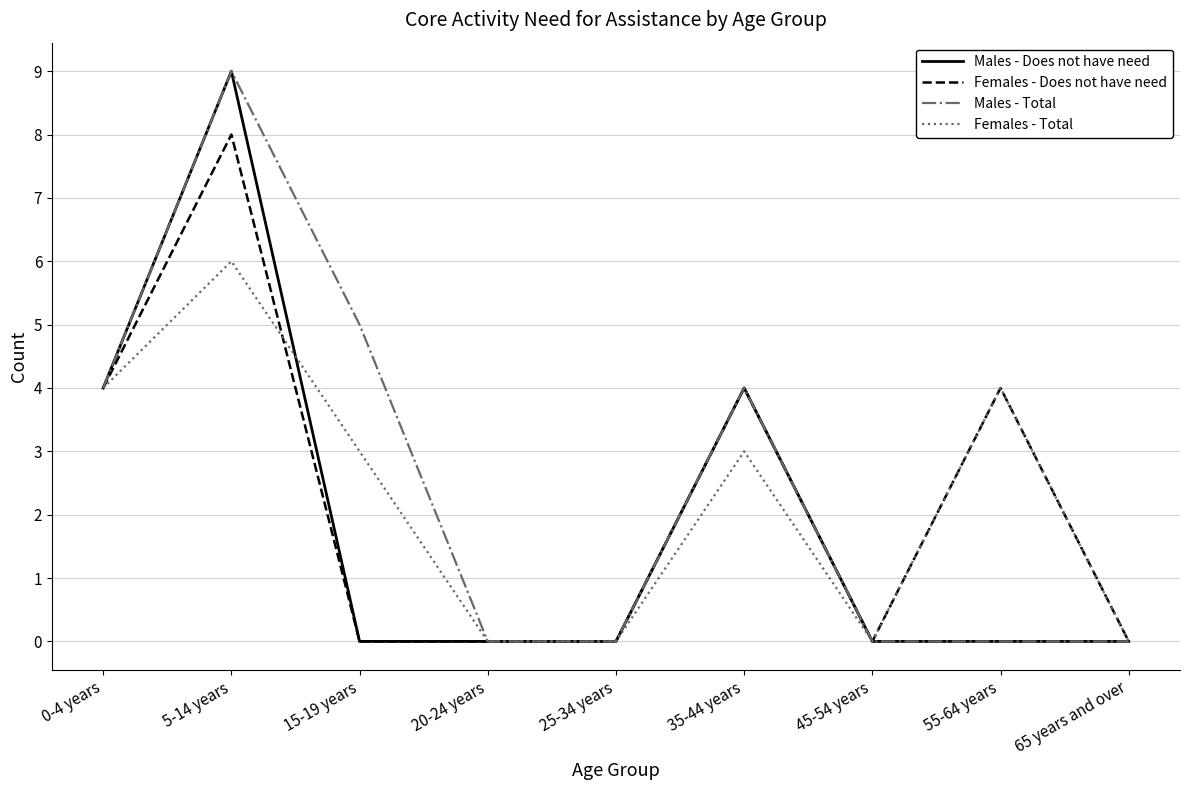

What is the total value across all series at 35-44 years?

15